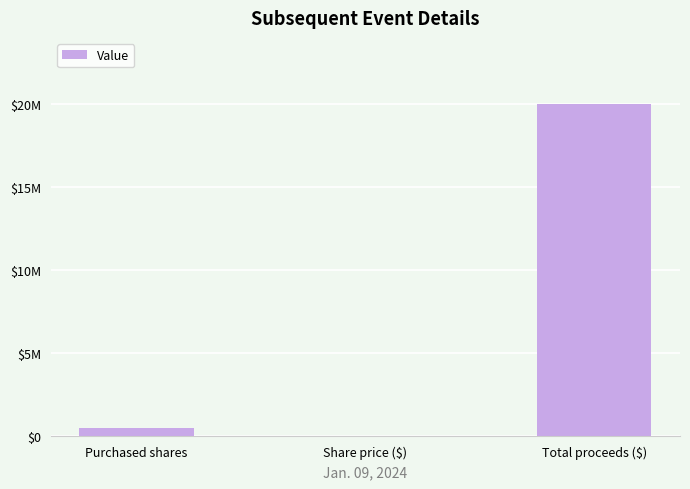

What is the minimum value shown in the chart?

40